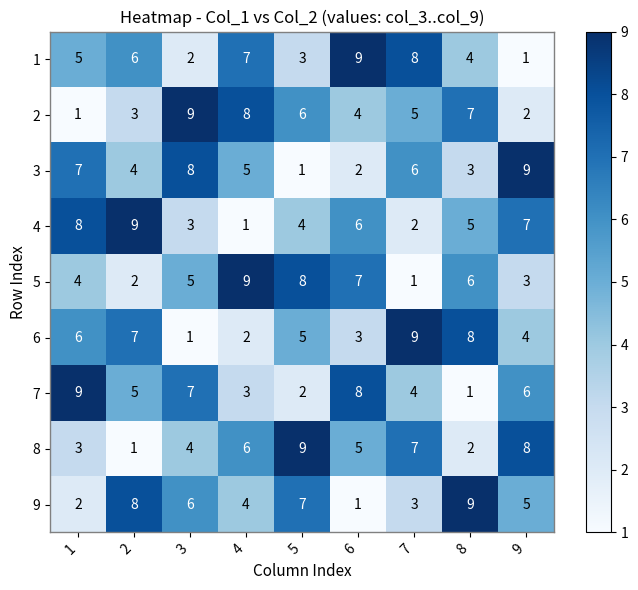

At 1, list the series in order from largest to smallest.

7, 4, 3, 6, 1, 5, 8, 9, 2